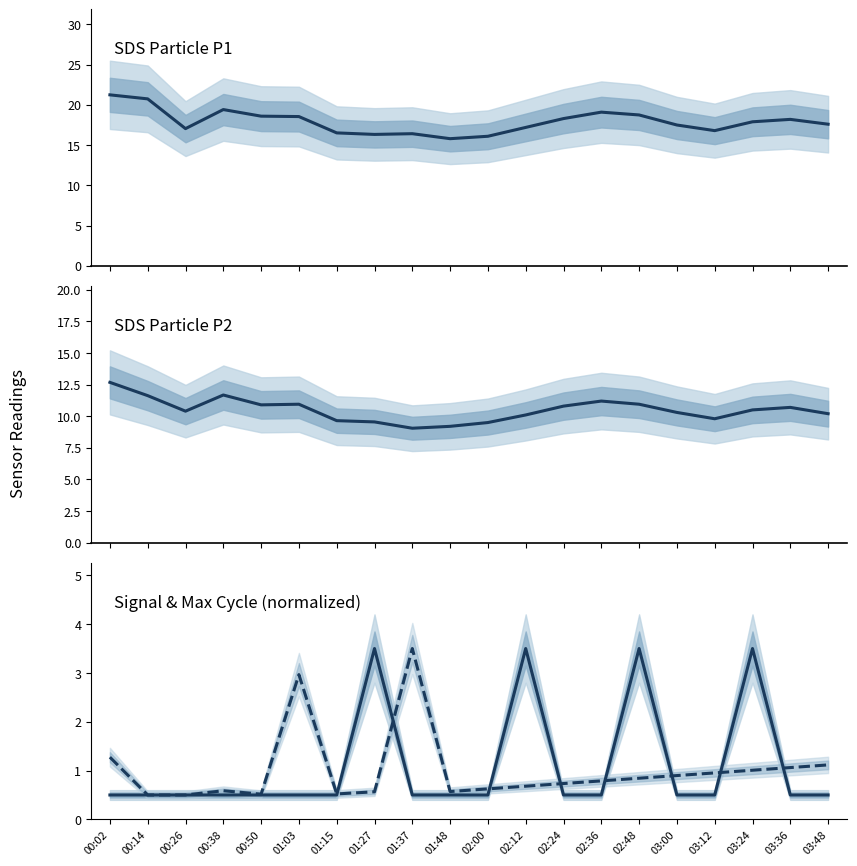

What is the difference between the maximum and minimum values in the Signal (normalized) series?

3.0